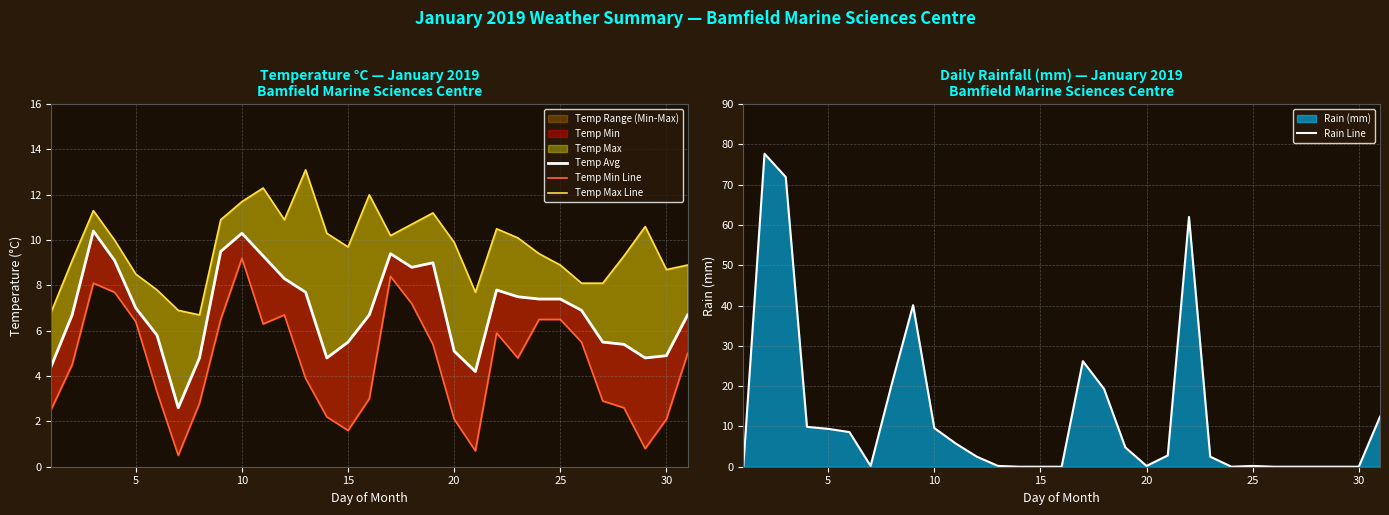

The Rain Line series shows 9.6 at 10. True or false?

True